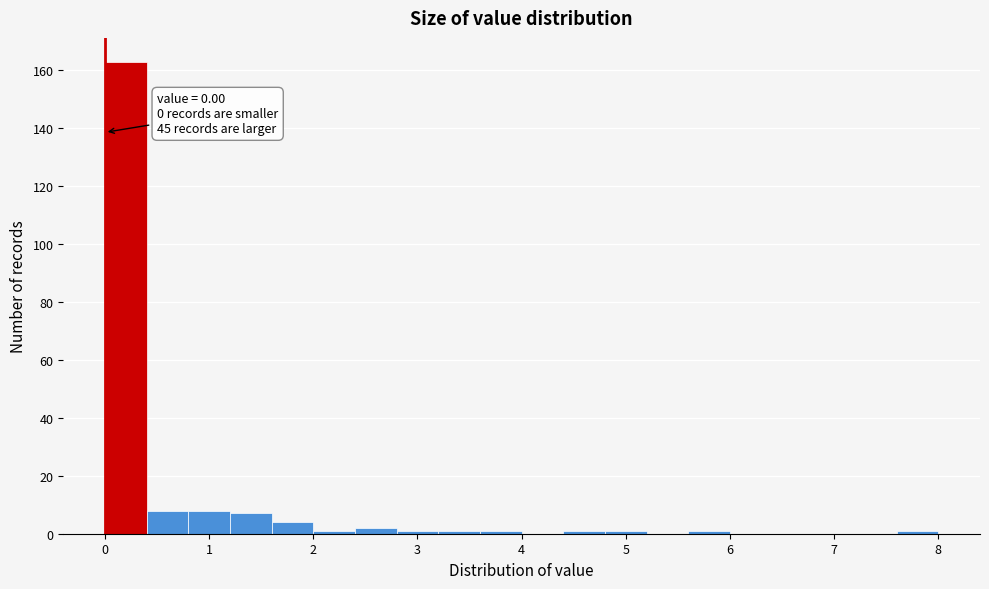

Over which range of the x-axis is the bar tallest?

0.0 to 0.4